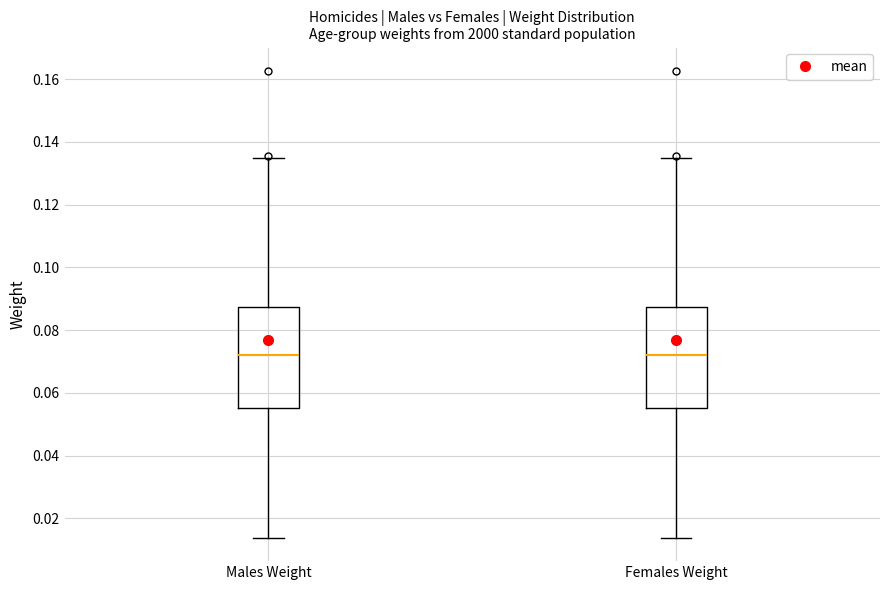

Reading left to right, read every box against the y-axis: the position of its median line, the range the box covers, and the ends of its whiskers. The values are not printed on the chart, so give them approximately, as read against the axis.

Males Weight: median 0.072, box 0.056 to 0.088, whiskers 0.014 to 0.134
Females Weight: median 0.072, box 0.056 to 0.088, whiskers 0.014 to 0.134